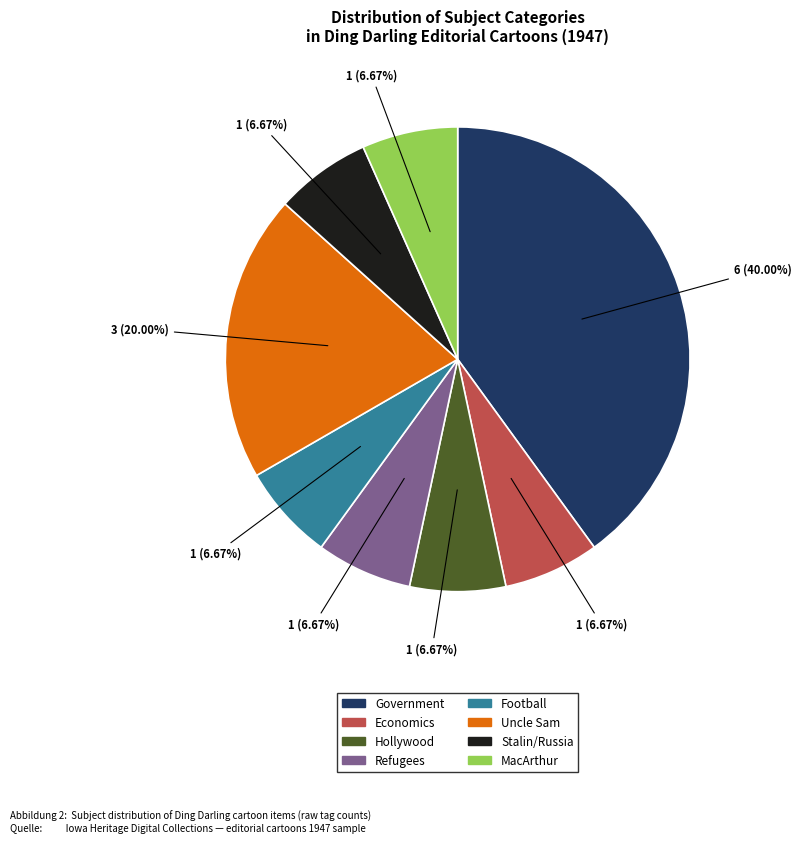

Which category has the biggest portion of the pie?

Government